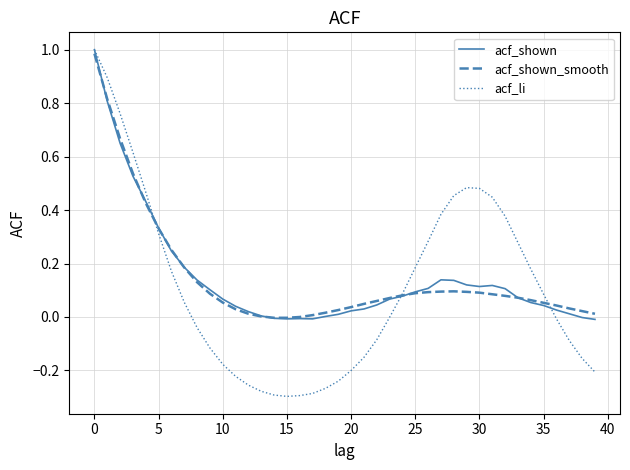

Count the number of data series in this chart.

3